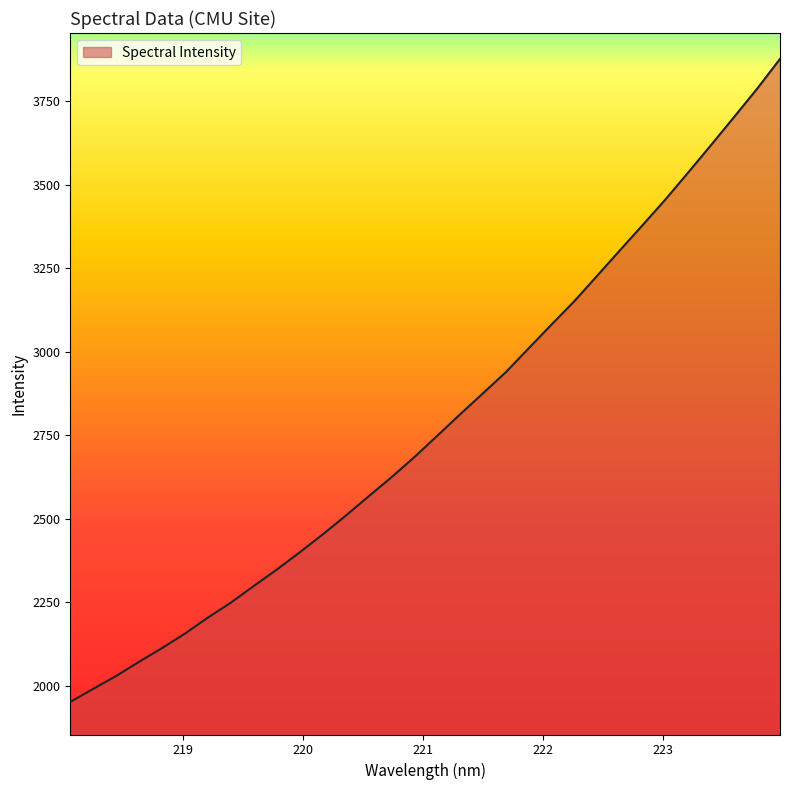

What is the sum of all values?

89162.2